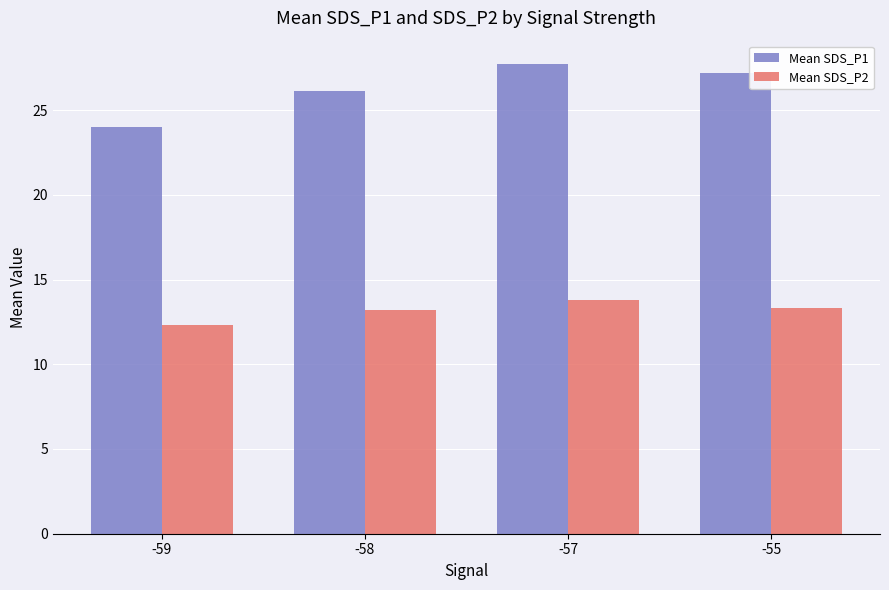

At which category is the sum across all series the highest?

-57